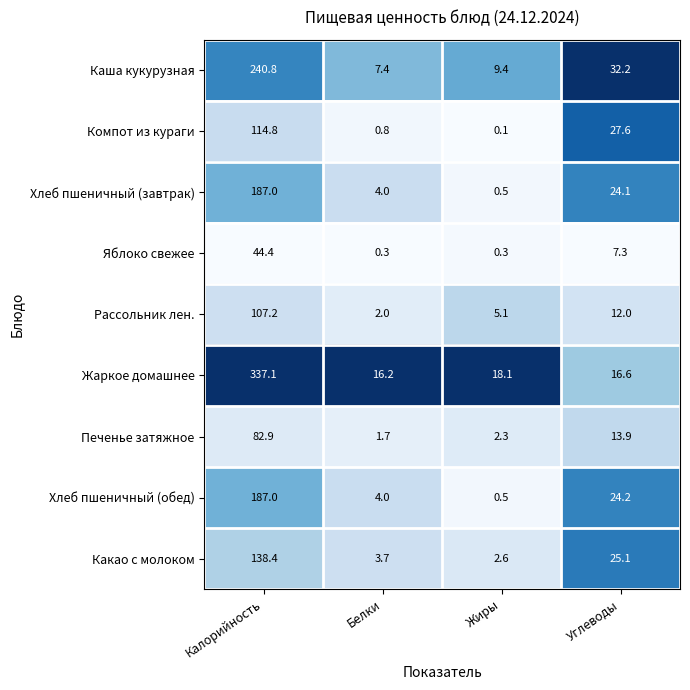

At Углеводы, list the series in order from smallest to largest.

Яблоко свежее, Рассольник лен., Печенье затяжное, Жаркое домашнее, Хлеб пшеничный (завтрак), Хлеб пшеничный (обед), Какао с молоком, Компот из кураги, Каша кукурузная